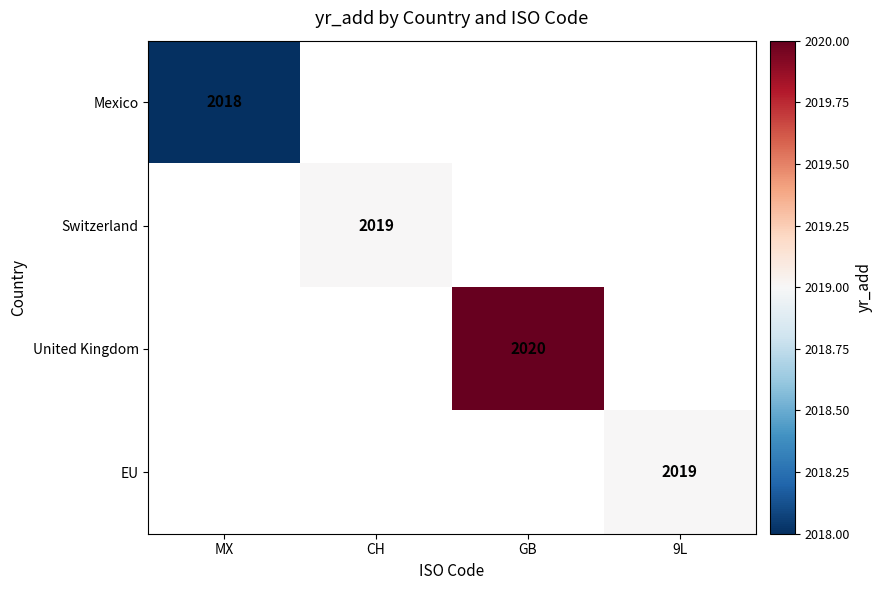

Is it true that Mexico equals 1259 at MX?

False